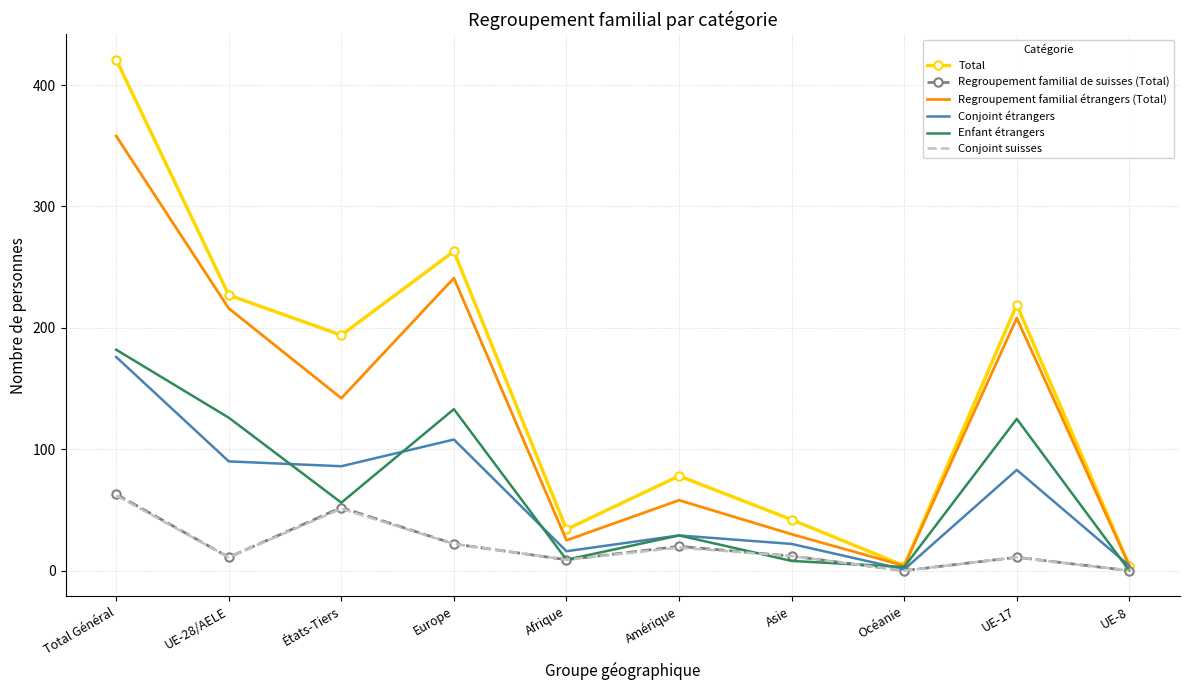

The value of Conjoint étrangers at États-Tiers is 47. True or false?

False